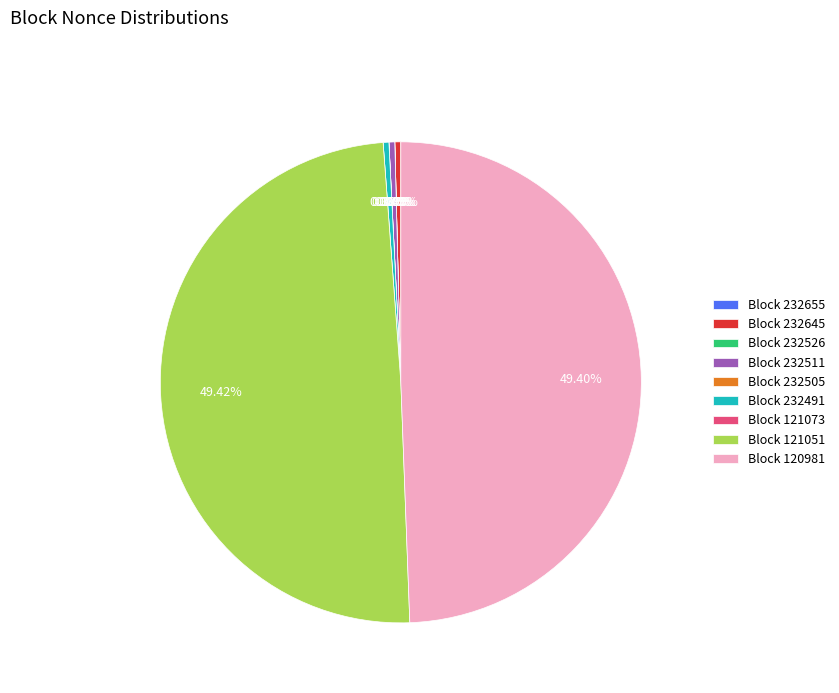

The 232655 slice represents 13% of the pie. True or false?

False